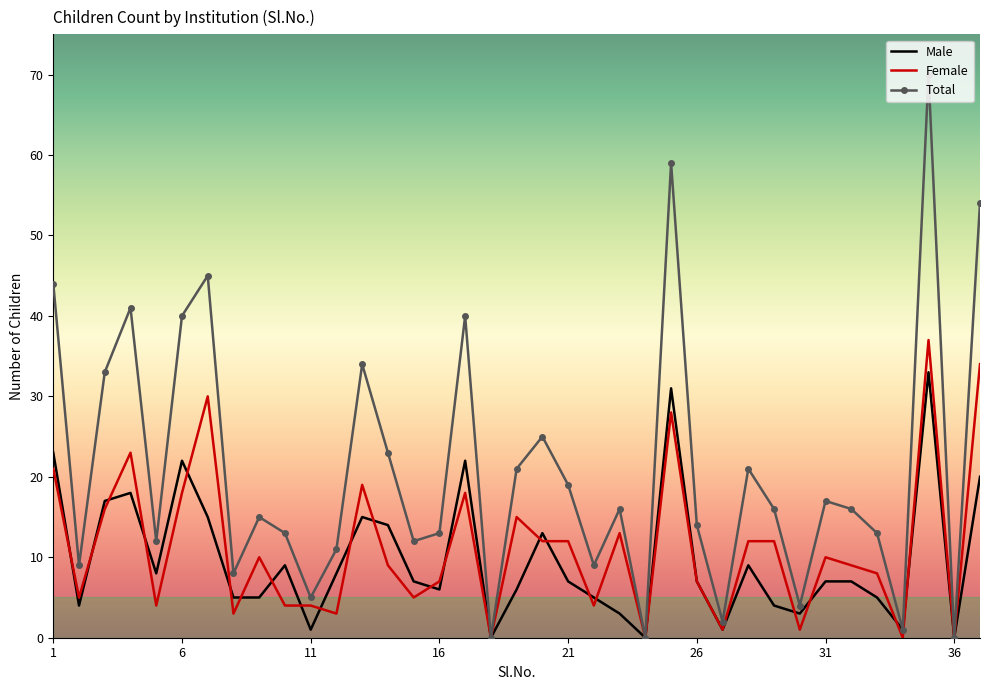

Which series has the largest range (max minus min)?

Total